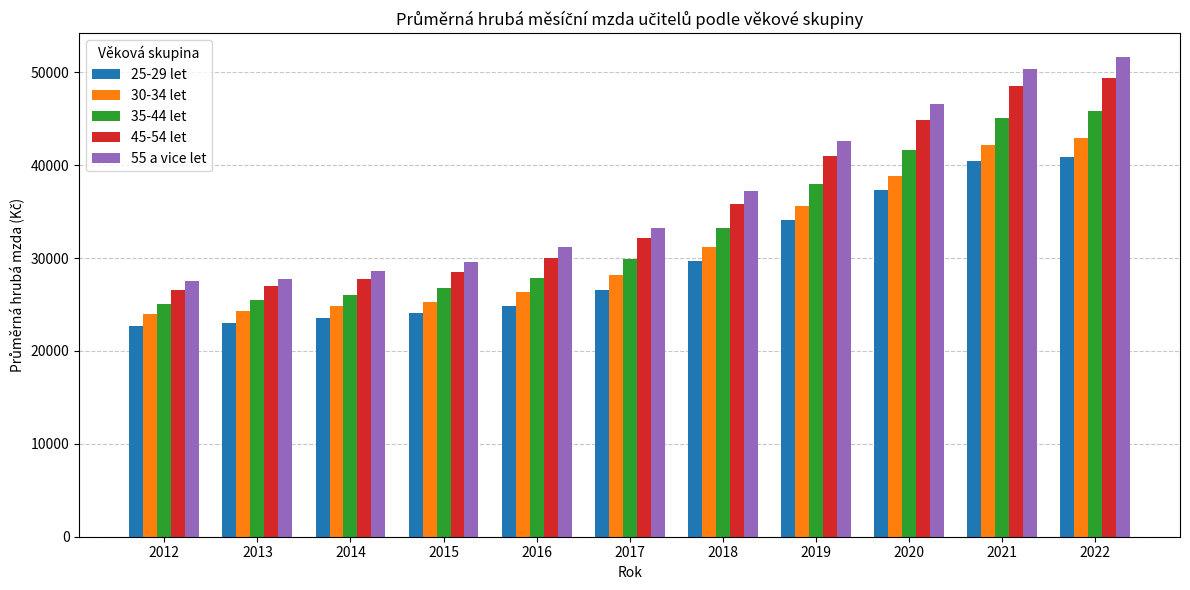

What is the difference between the maximum and minimum values in the 55 a vice let series?

24094.8